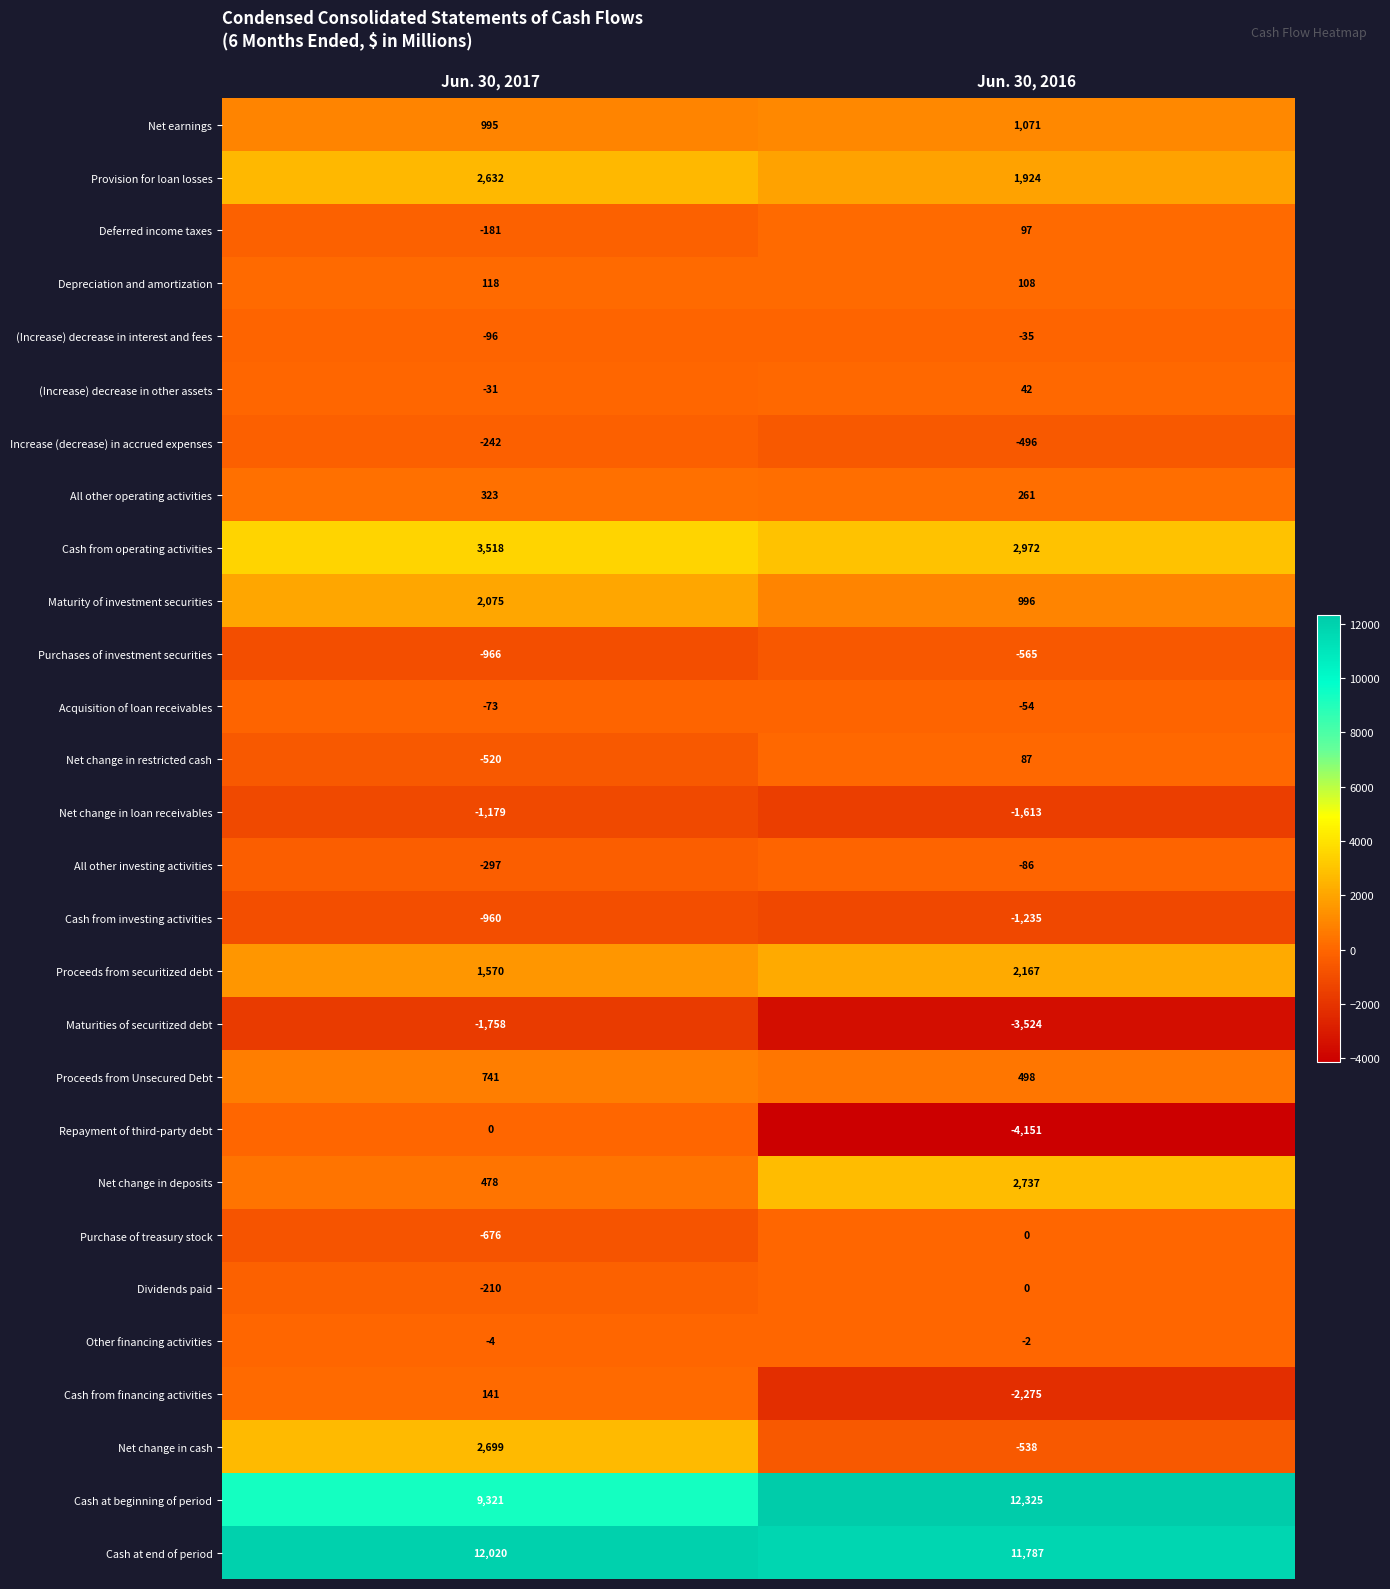

List the labels in order of Provision for loan losses value, largest first.

Jun. 30, 2017, Jun. 30, 2016